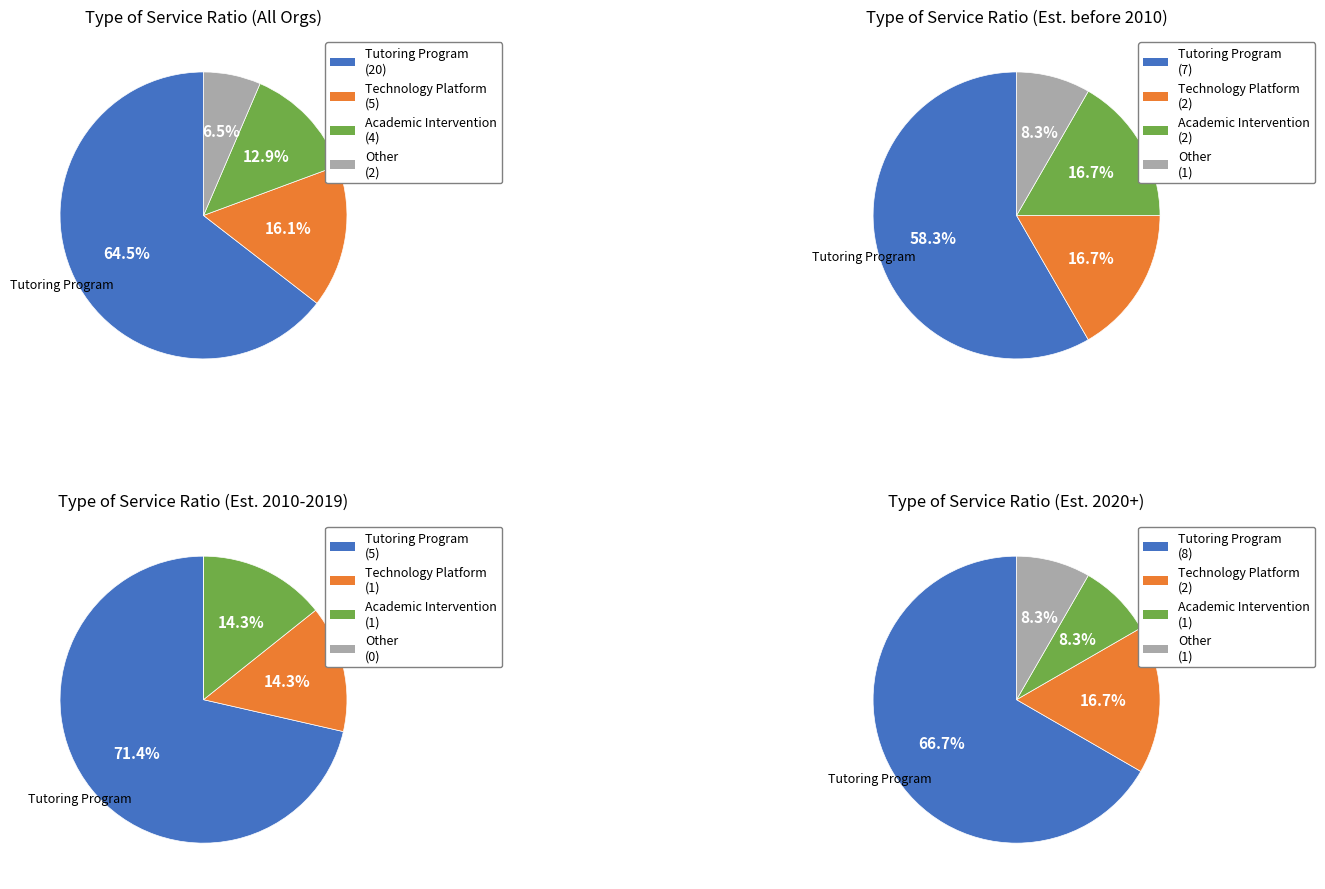

To the nearest percent, what is the average slice percentage?

25%